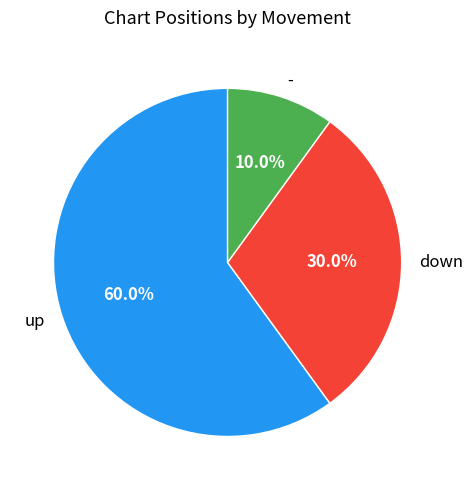

Does any single category account for the majority?

Yes